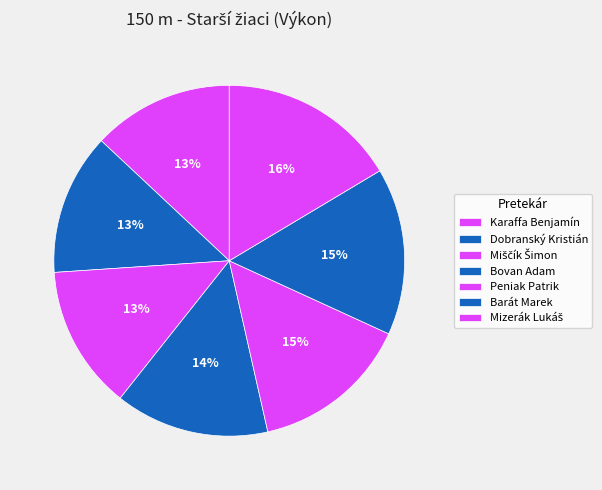

Combined, what portion of the pie is Dobranský Kristián and Karaffa Benjamín?

26.1%